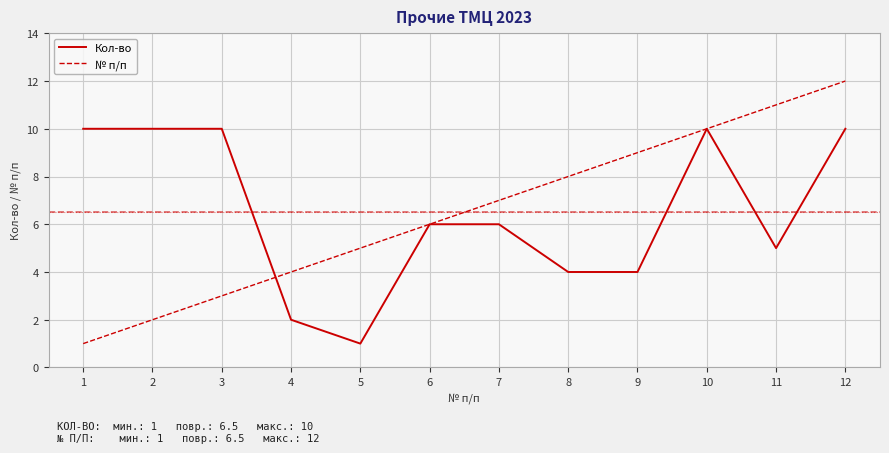

How many Кол-во values are between 4 and 10?

10